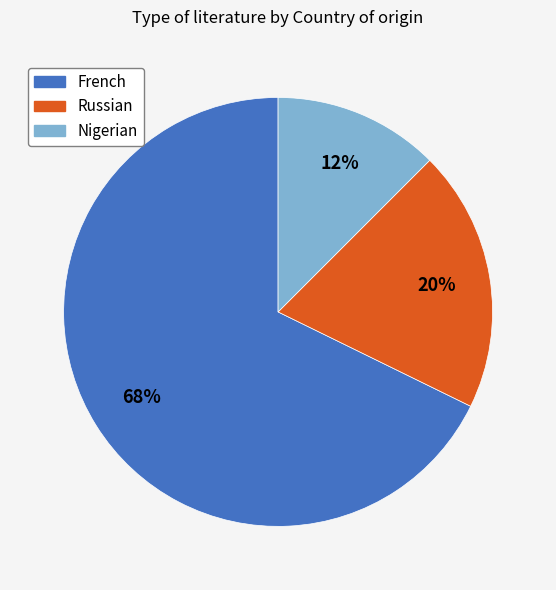

How many segments does this pie chart have?

3